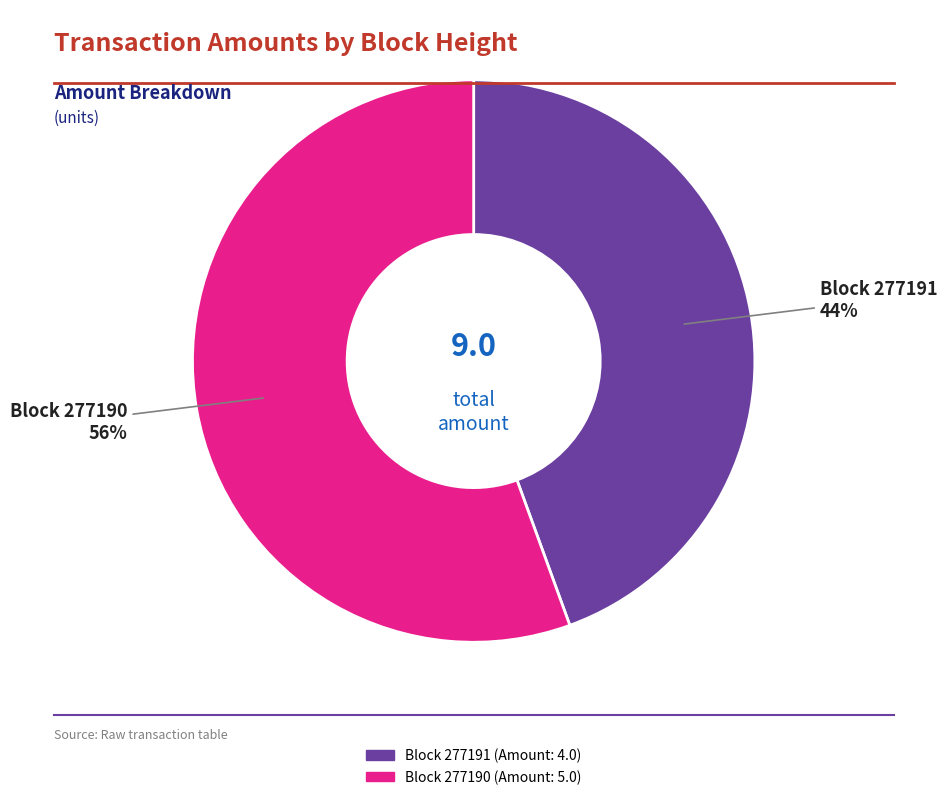

How many segments does this pie chart have?

2